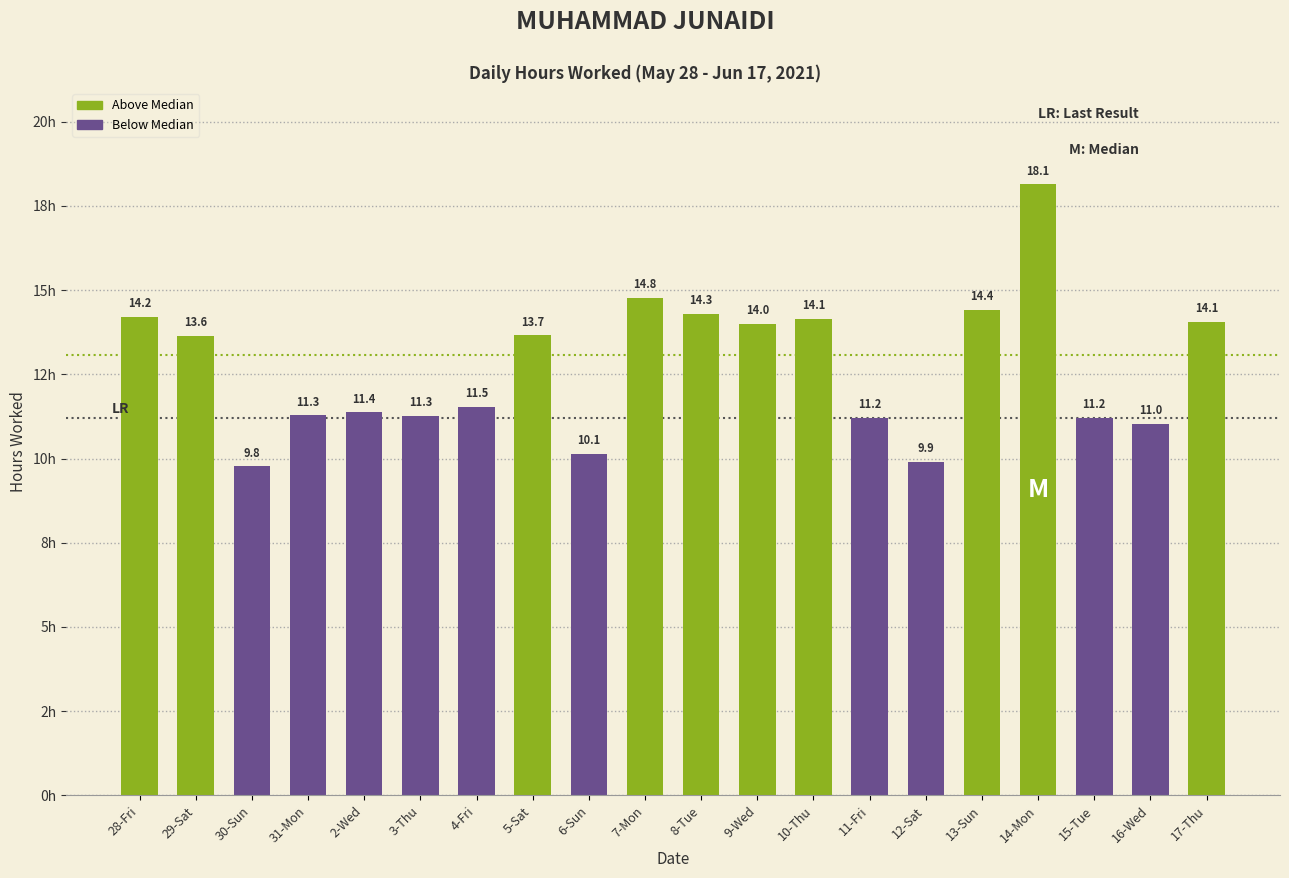

Approximately how many times larger is the value at 6-Sun compared to 4-Fri?

0.9